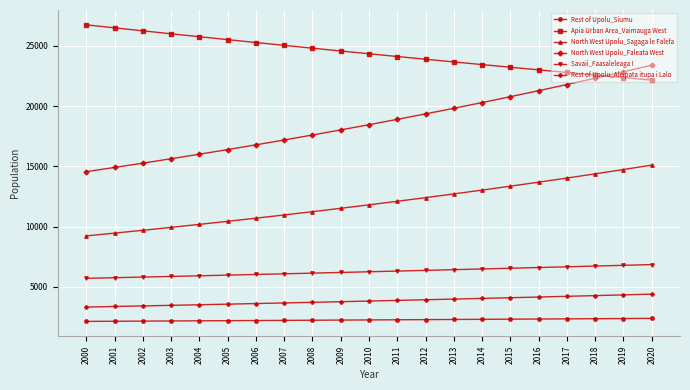

What is the lowest value of the Rest of Upolu_Aleipata itupa i Lalo series?

3335.9